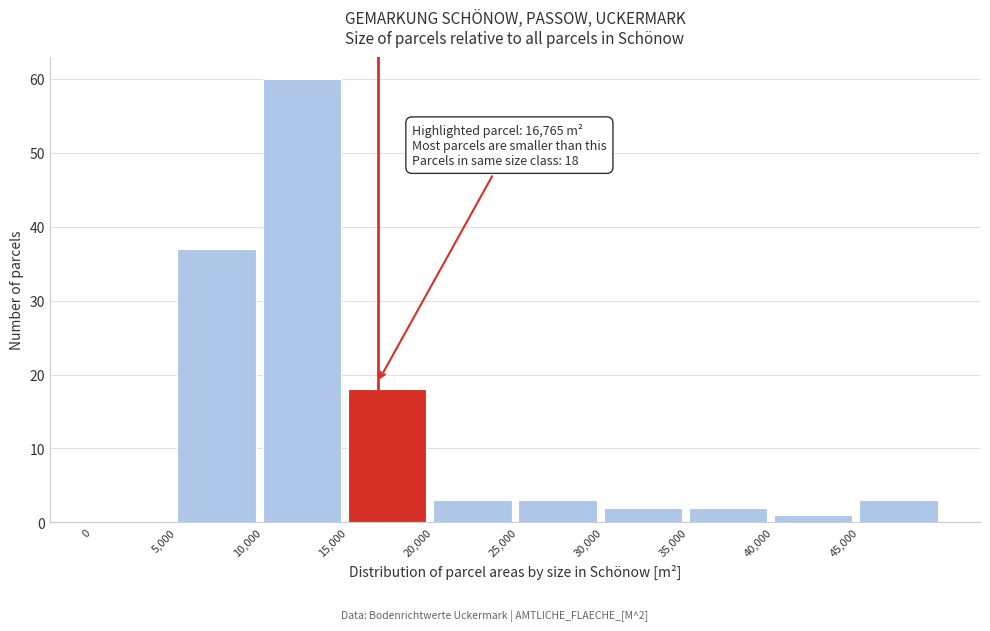

Which range on the x-axis has the tallest bar?

10000 to 15000